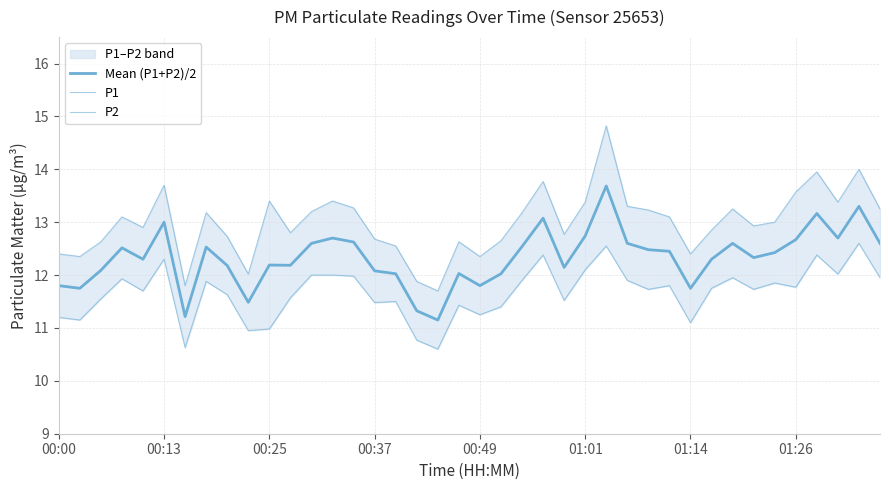

What is the highest value of the Mean (P1+P2)/2 series?

13.7